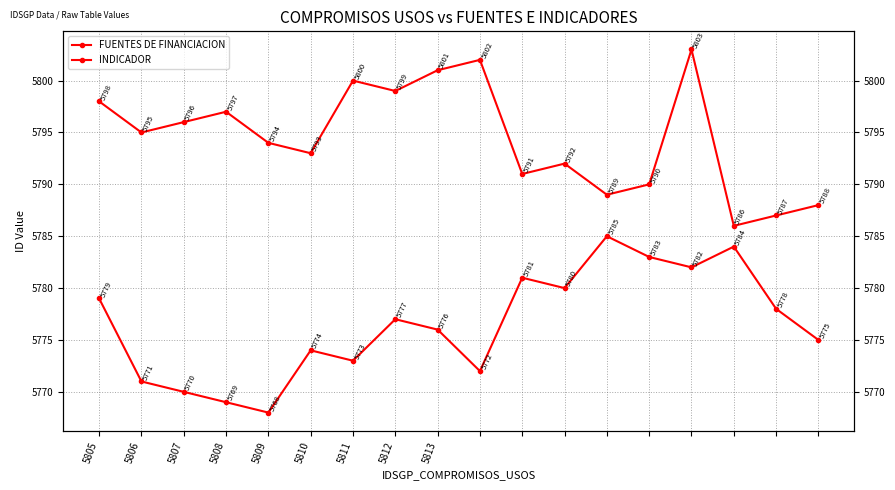

How many lines are shown in the chart?

2